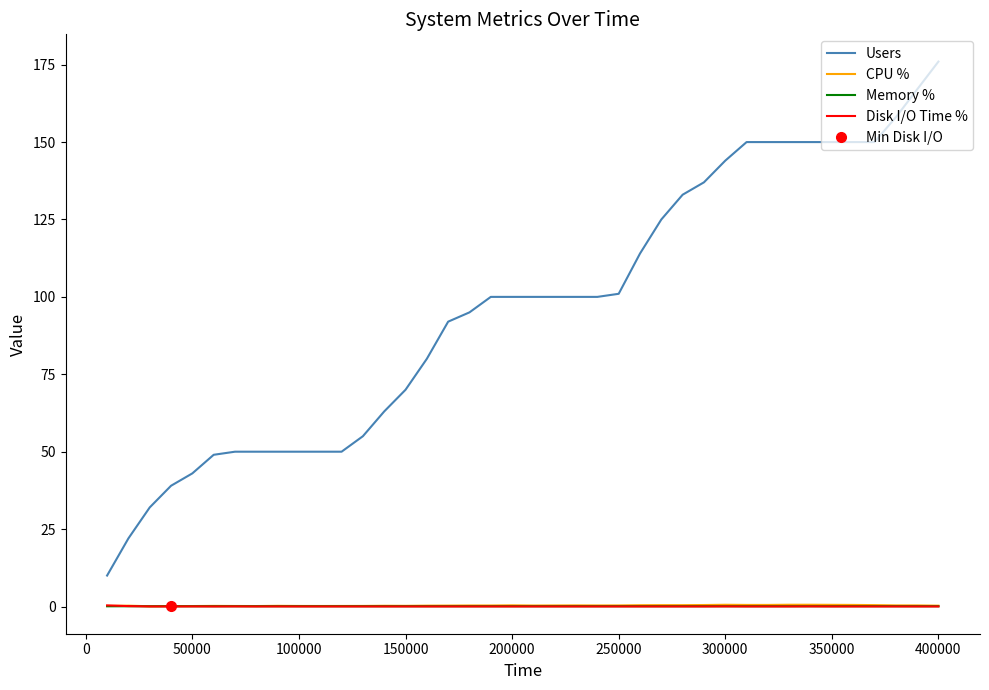

True or false: Memory % and Users intersect in this chart.

False